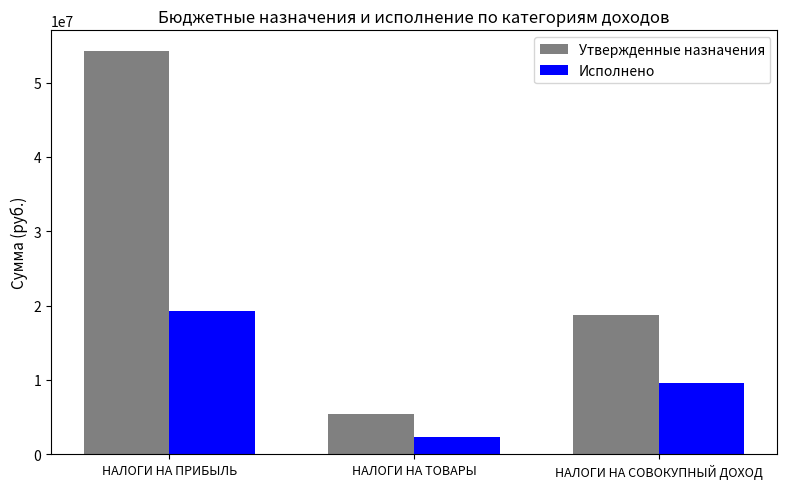

Reading left to right, transcribe all the data shown in this chart.

Утвержденные назначения: НАЛОГИ НА ПРИБЫЛЬ=54317150.0	НАЛОГИ НА ТОВАРЫ=5444800.0	НАЛОГИ НА СОВОКУПНЫЙ ДОХОД=18671660.0
Исполнено: НАЛОГИ НА ПРИБЫЛЬ=19293836.7	НАЛОГИ НА ТОВАРЫ=2331085.9	НАЛОГИ НА СОВОКУПНЫЙ ДОХОД=9603280.5